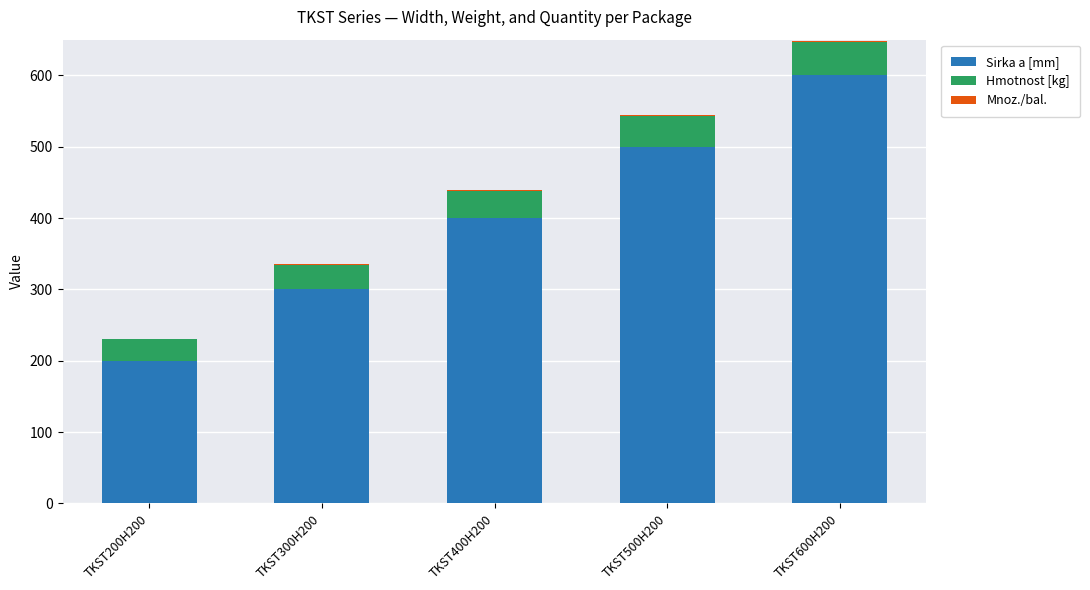

True or false: Sirka a [mm] has a value of 400.0 at TKST400H200.

True